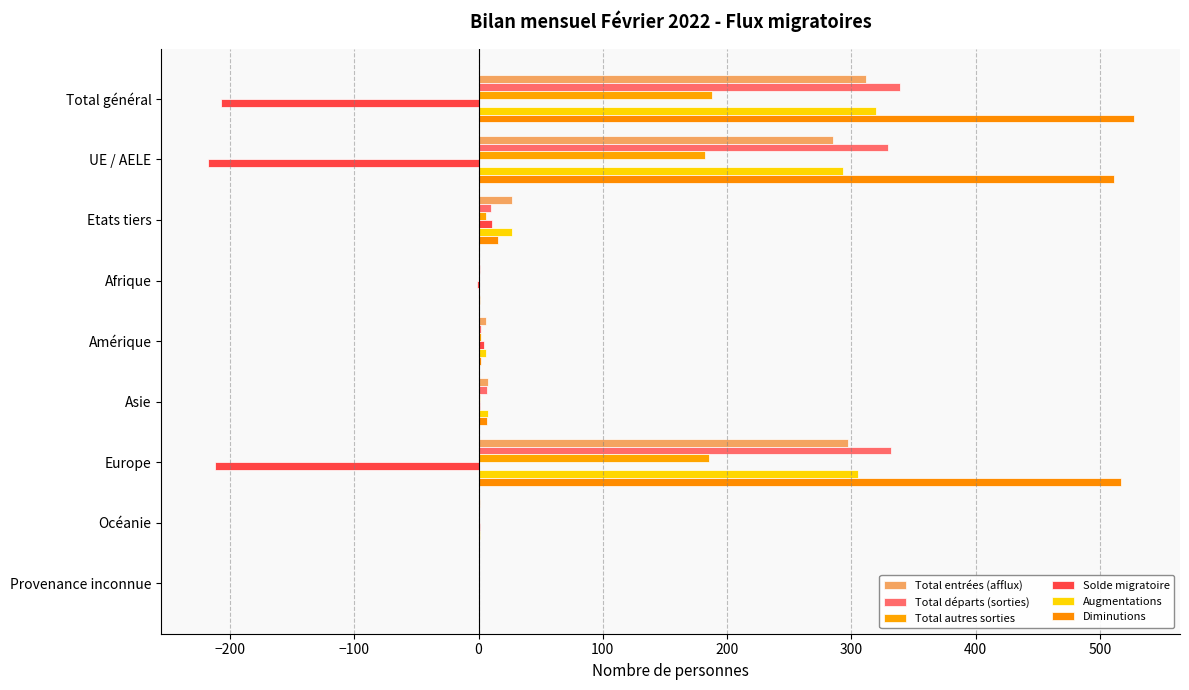

Count the number of categories in the chart.

9